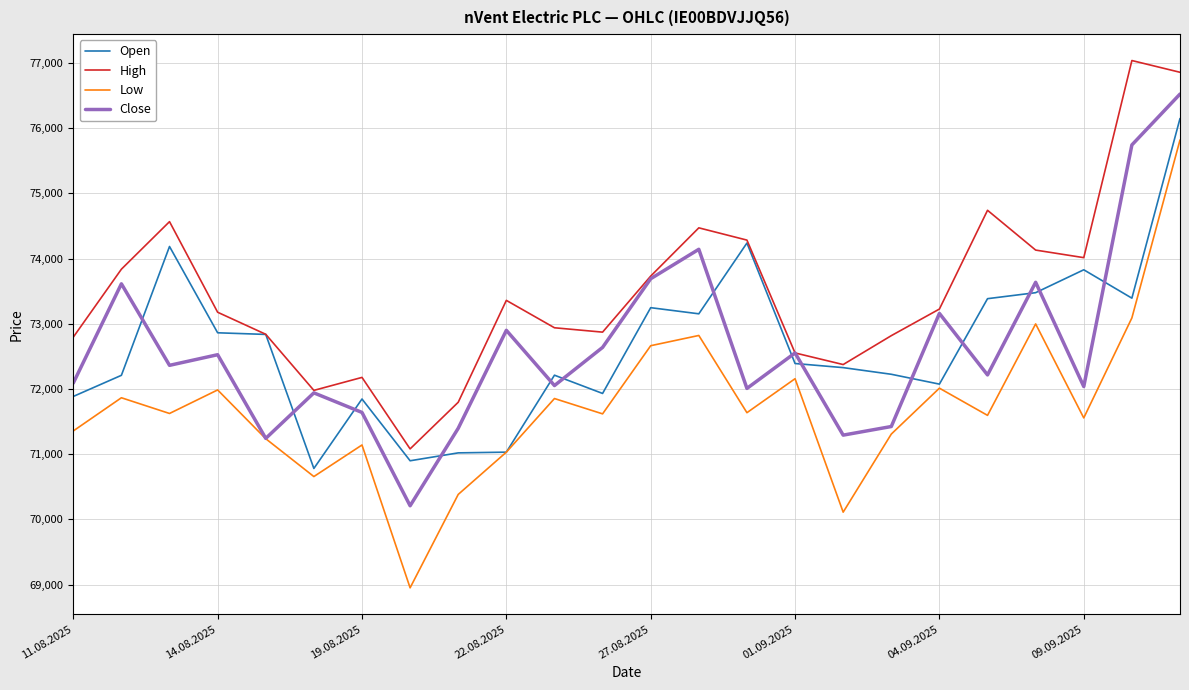

What is the difference between the second highest and minimum values in the High series?

5774